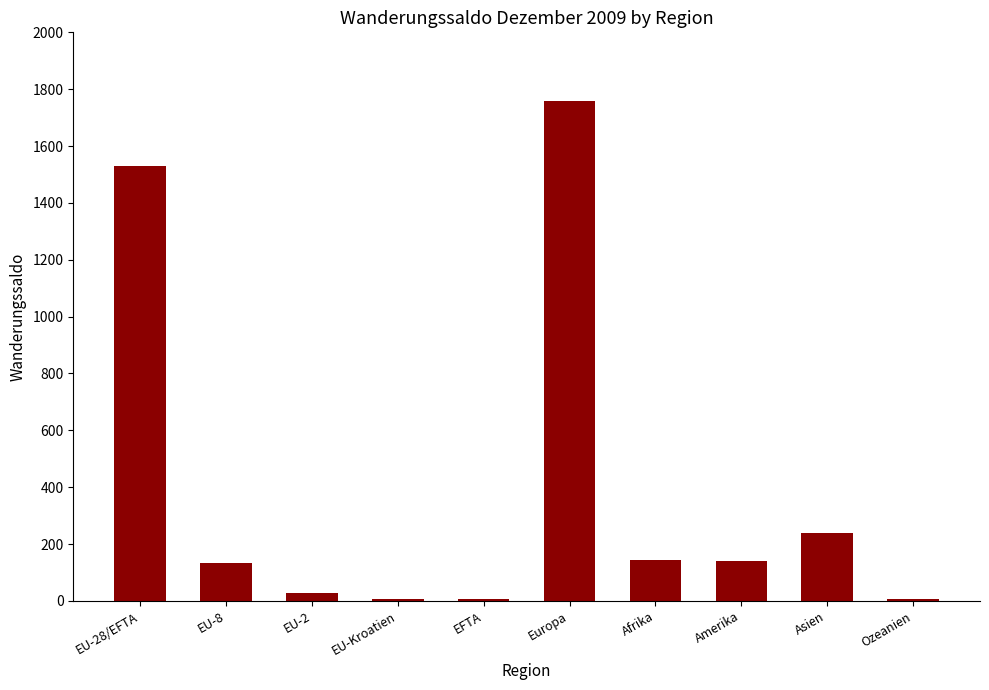

The value at Amerika is 140. True or false?

True